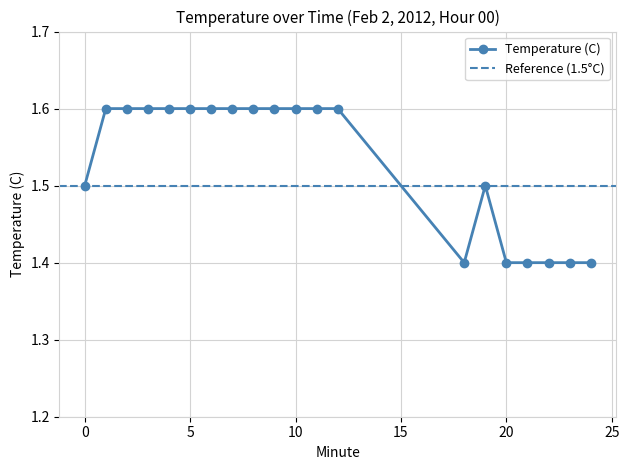

What is the sum of all values?

30.6